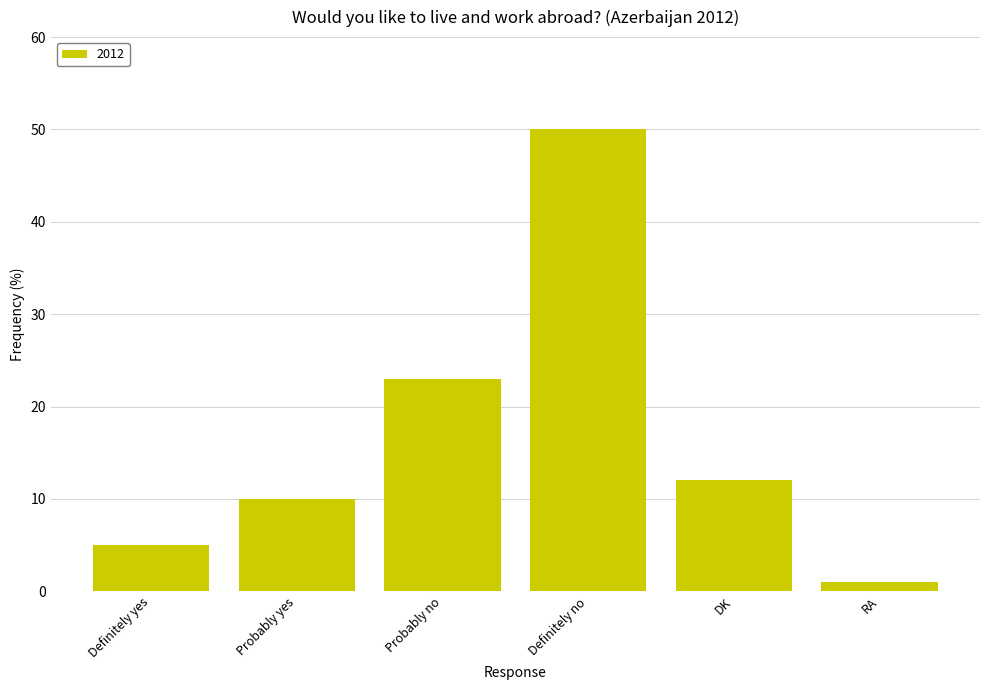

What is the difference between the values at DK and RA?

11